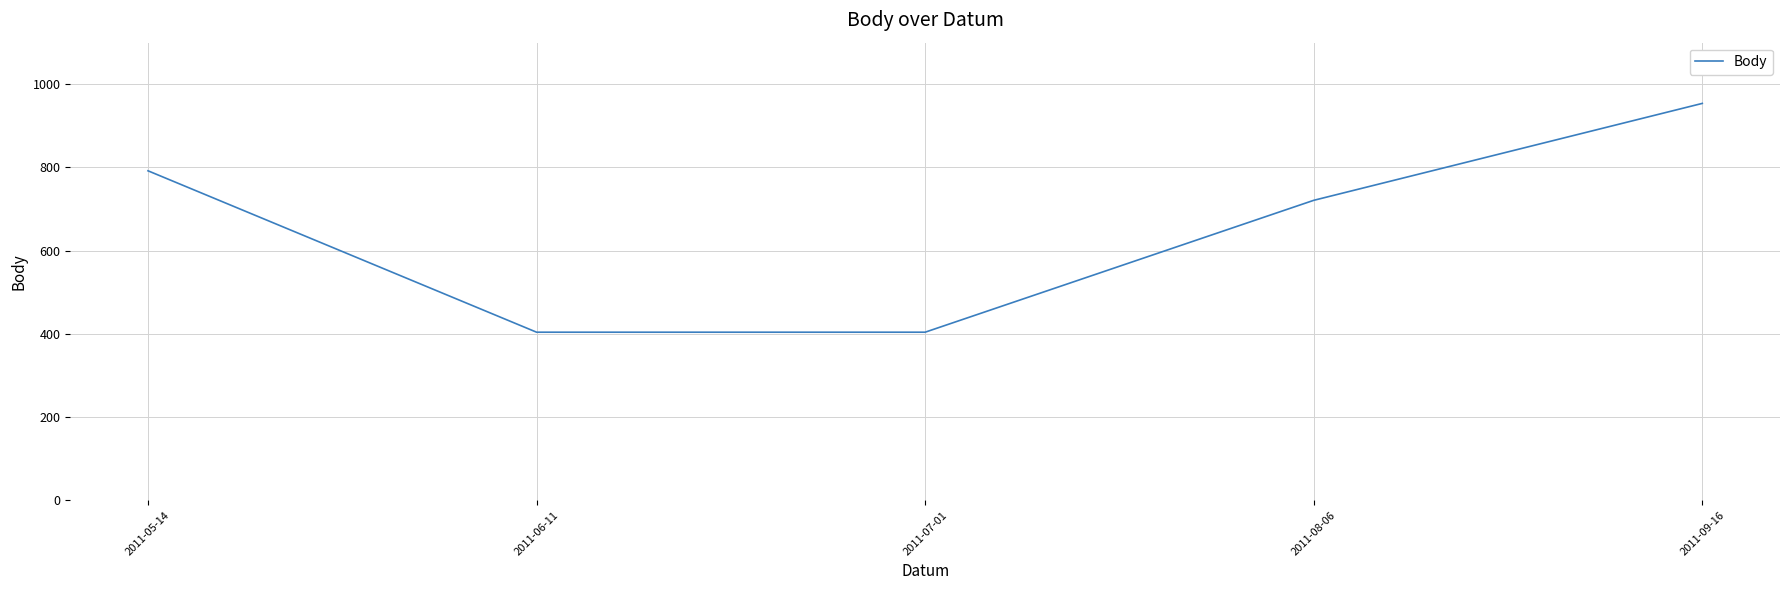

What is the difference between the second highest and second lowest values?

388